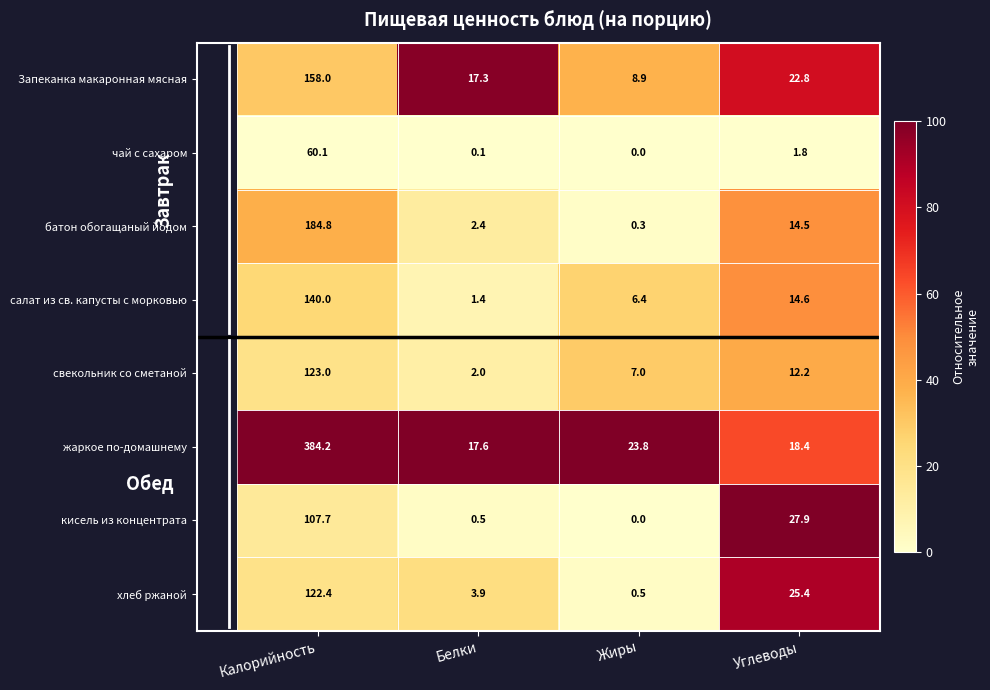

Where is батон обогащаный йодом nearest to the value 92?

Углеводы